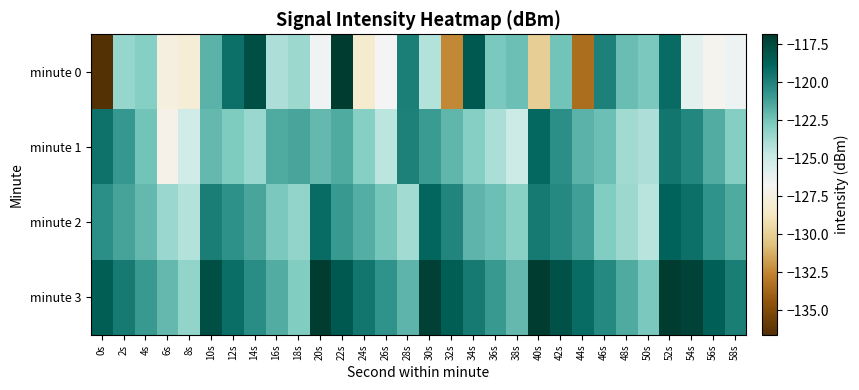

At how many categories does at least one series exceed -118?

9